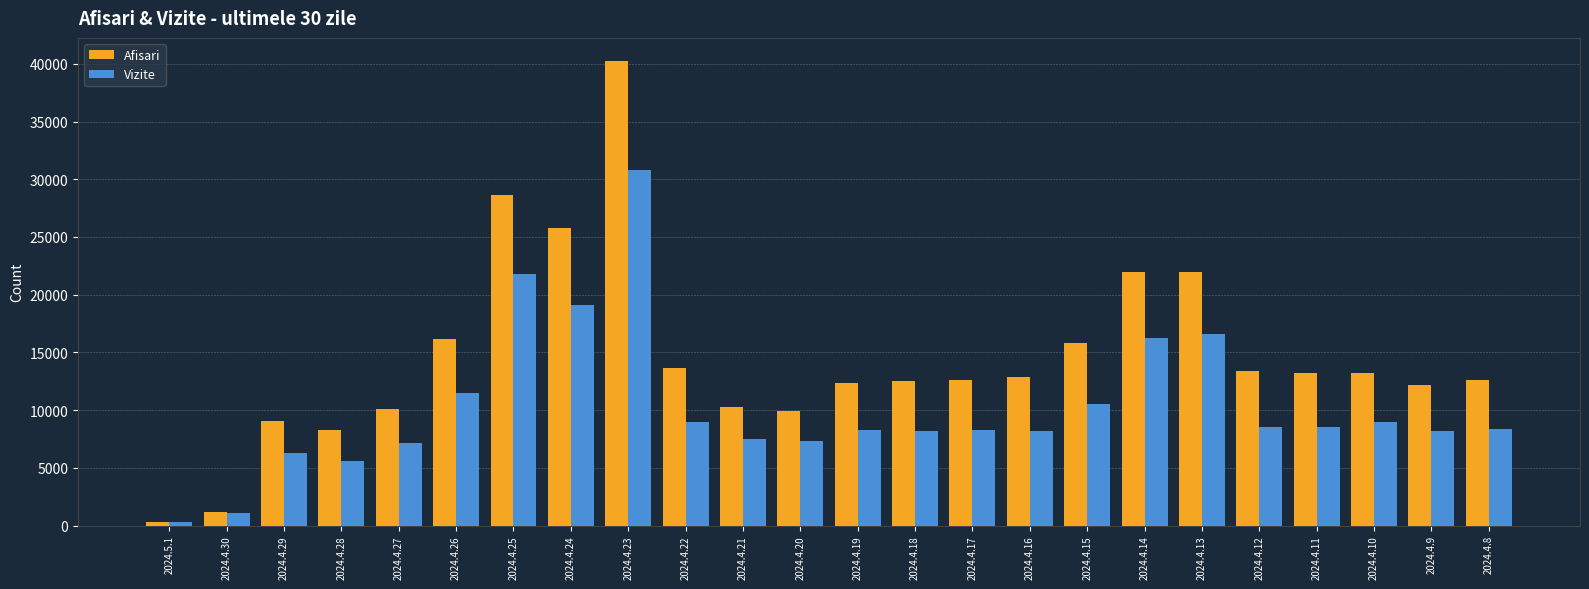

Which category has the lowest value in the Vizite series?

2024.5.1